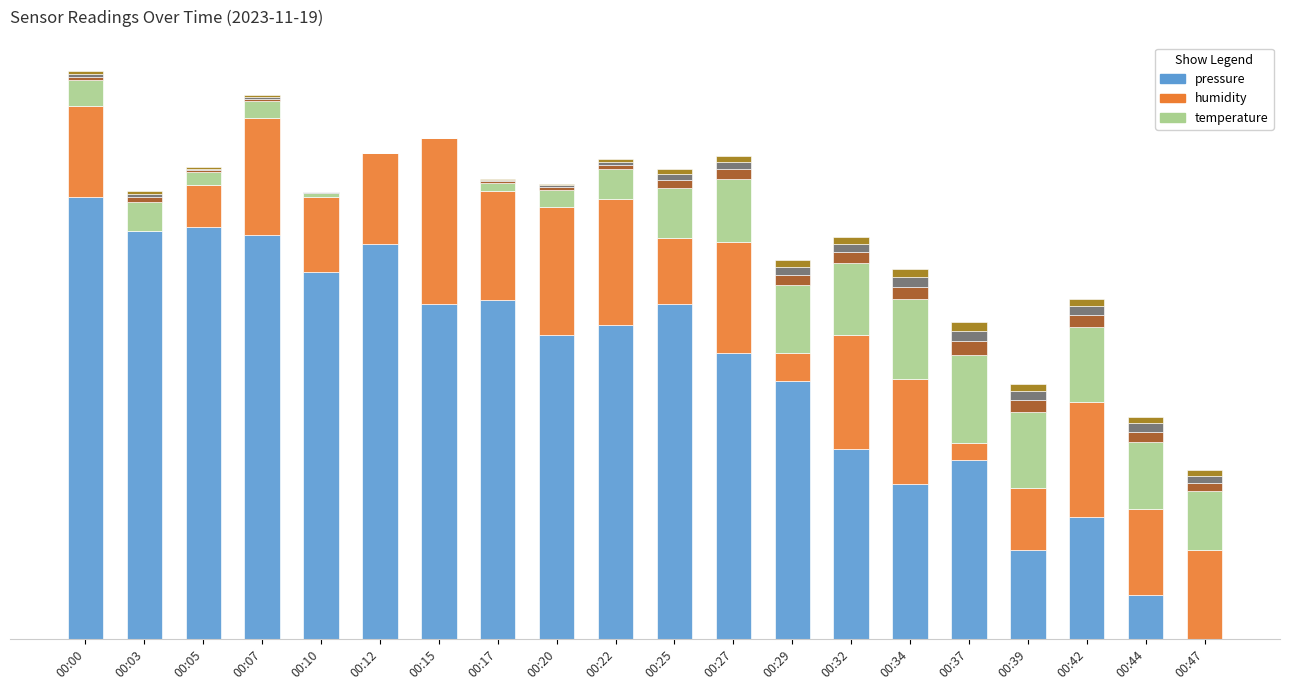

Between 00:34 and 00:47, which series saw the biggest shift?

pressure